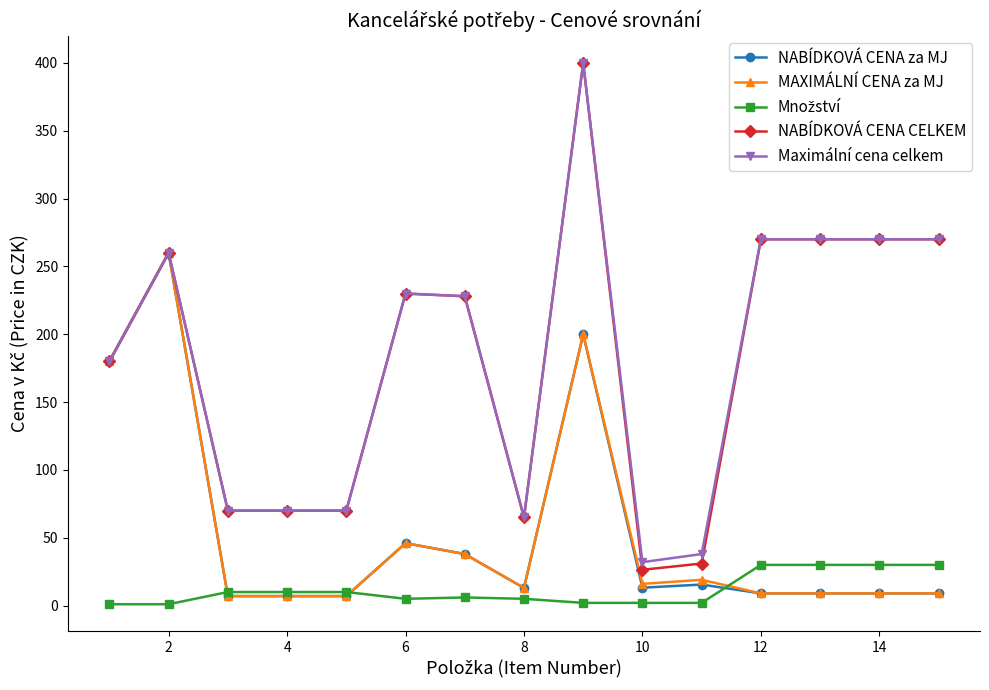

True or false: MAXIMÁLNÍ CENA za MJ has more than 0 interior local peaks.

True